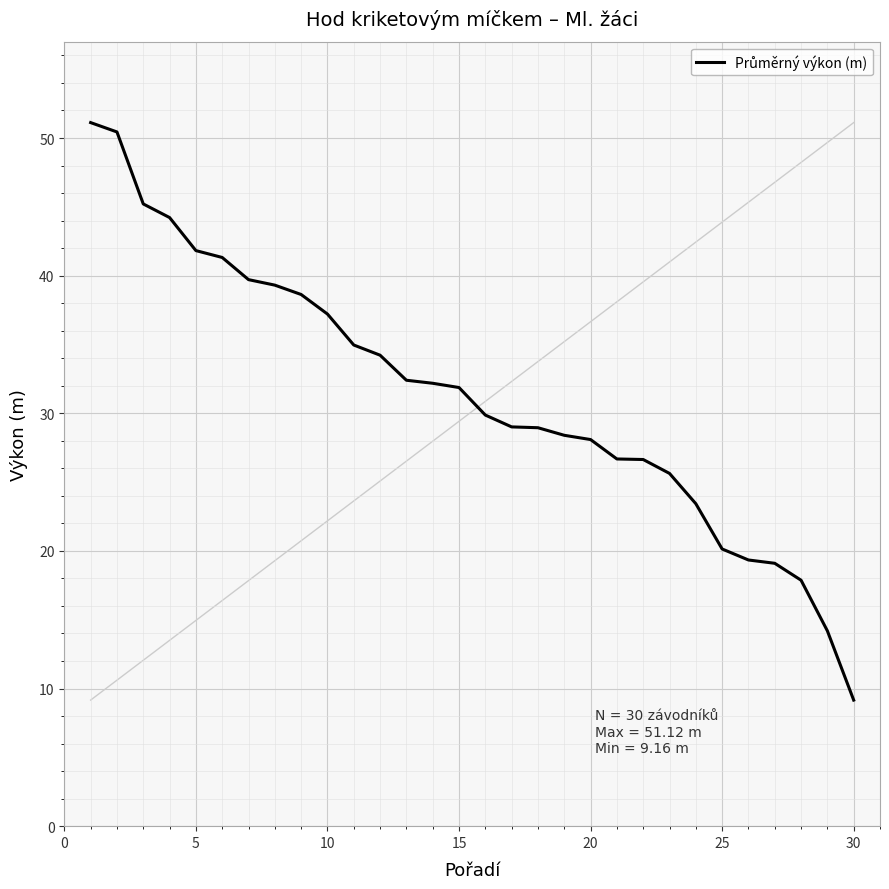

What is the minimum value shown in the chart?

9.2